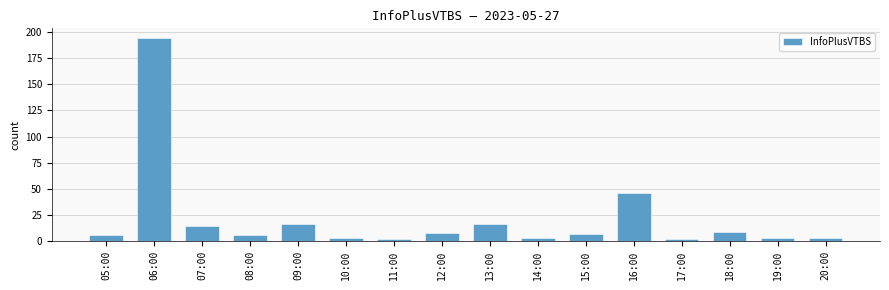

How many data points are less than 7?

8